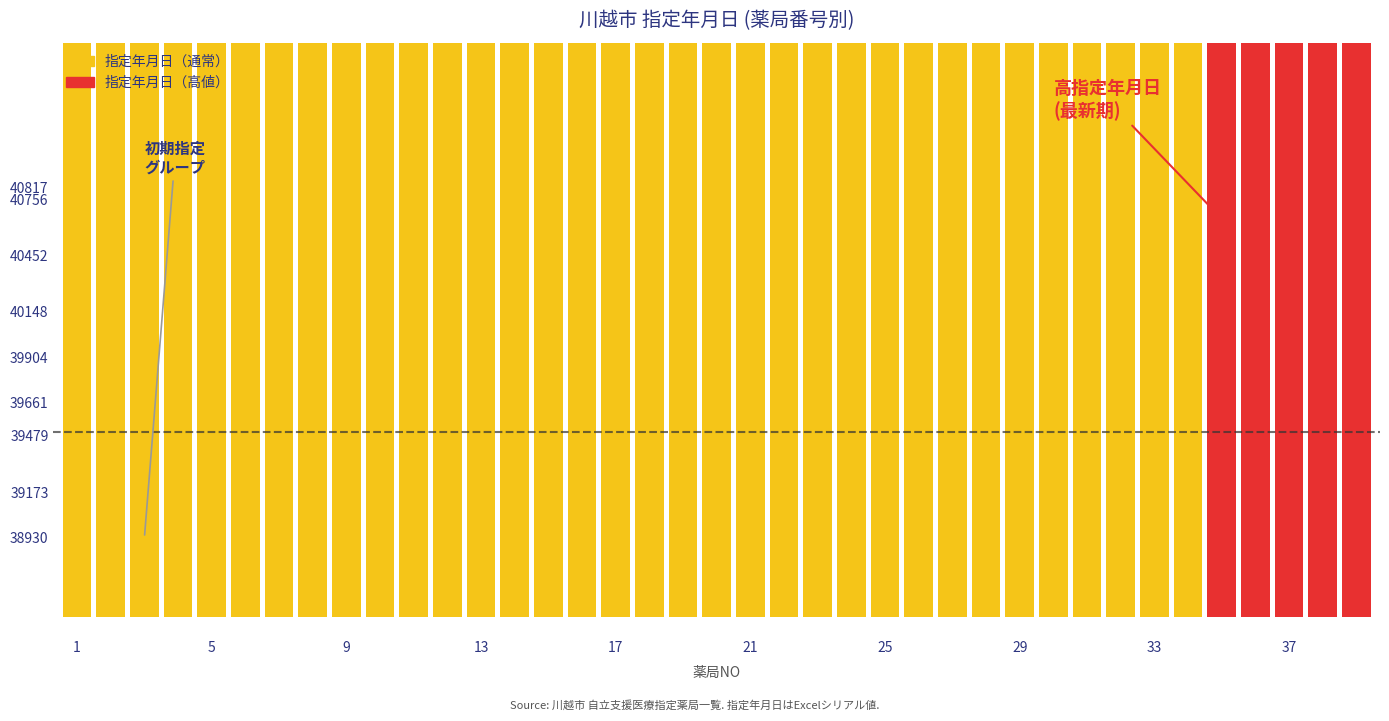

Is it true that the value at 33 is 8369?

False